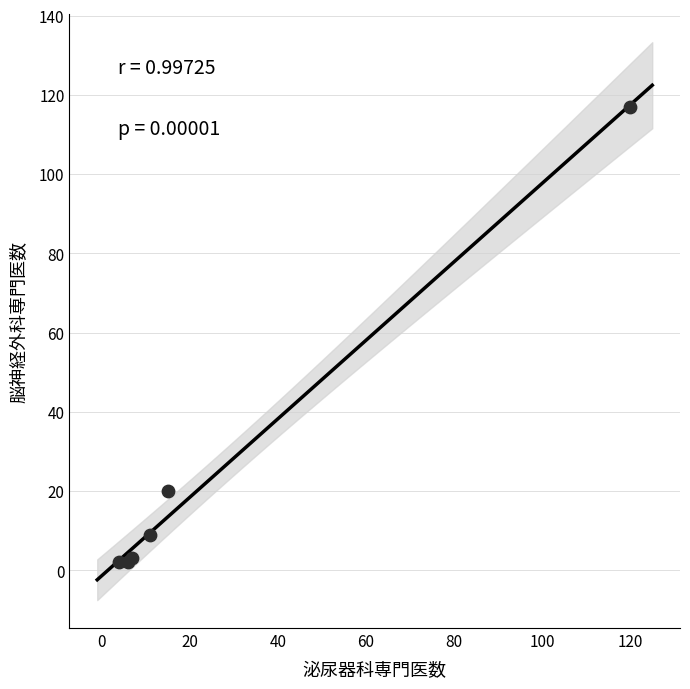

What Y value in the scatter plot is closest to 59?

20